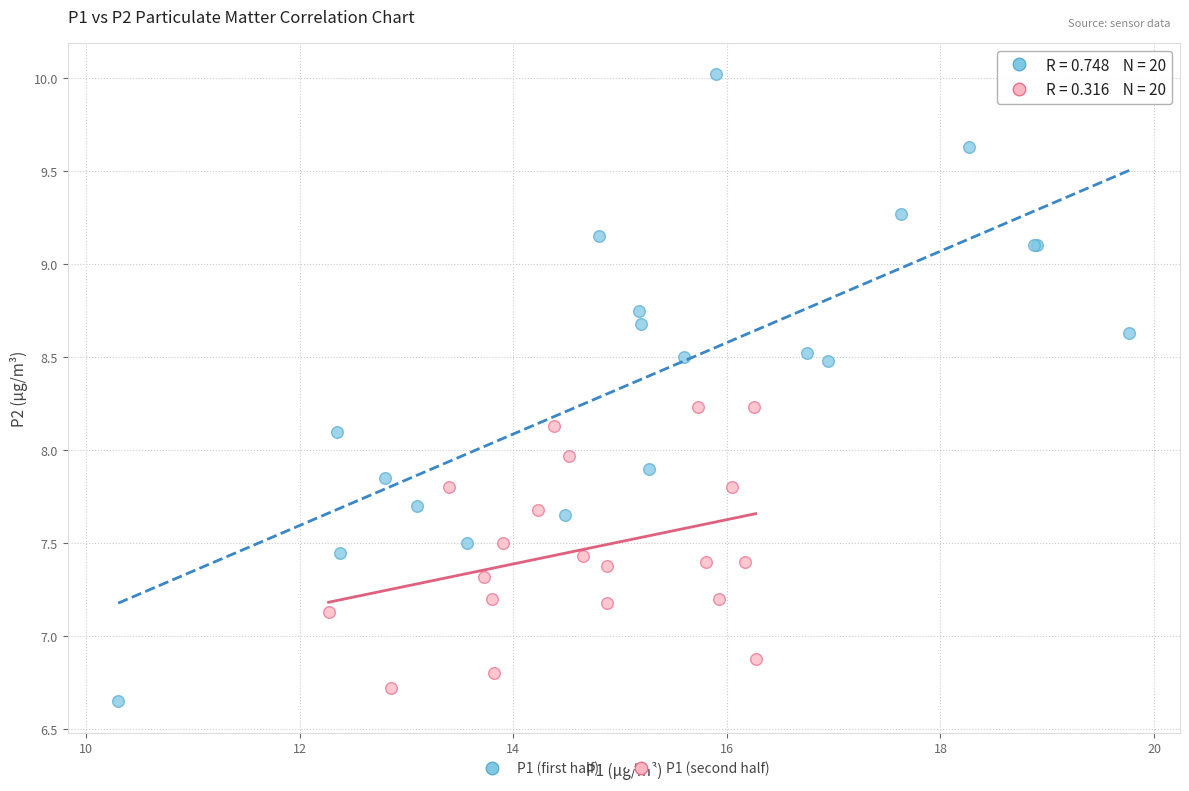

Which series reaches the maximum Y coordinate?

P1 (first half)